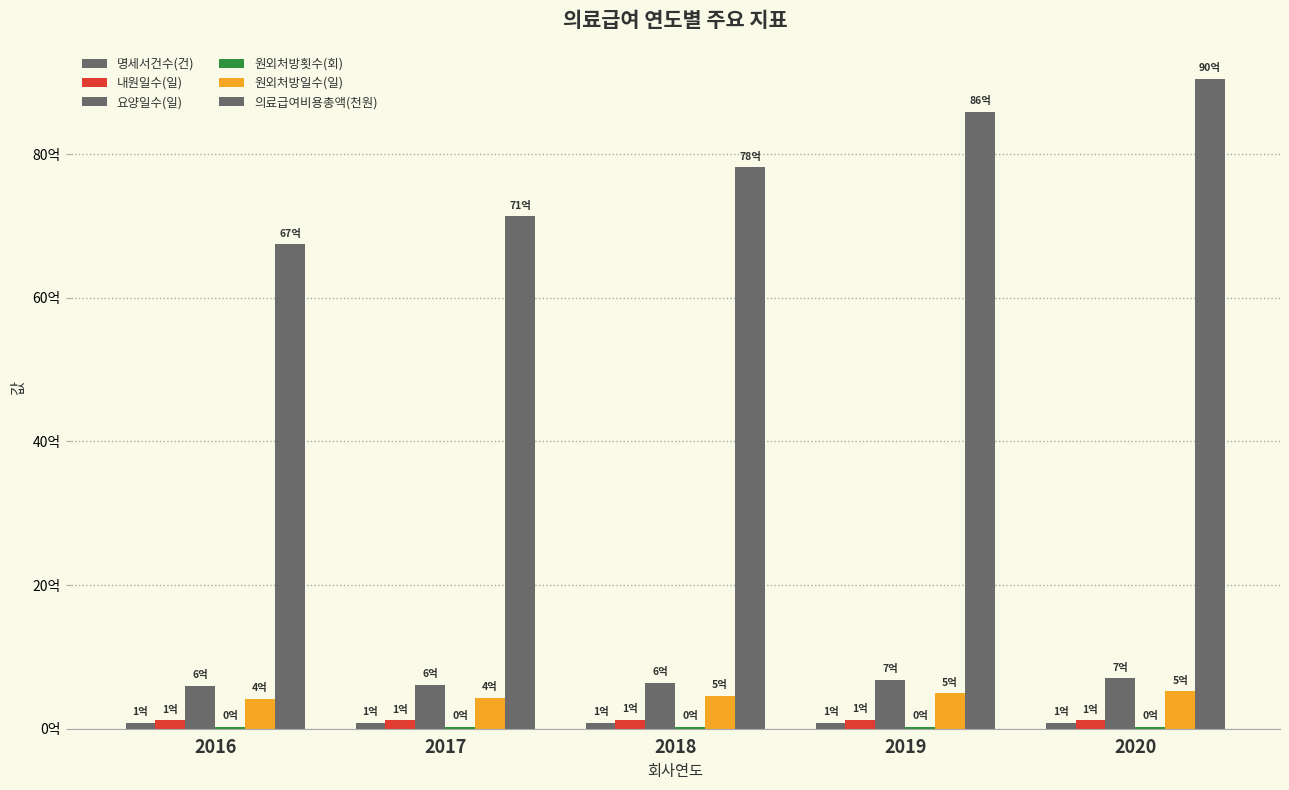

What is the difference between the second highest and minimum values in the 원외처방일수(일) series?

79506217